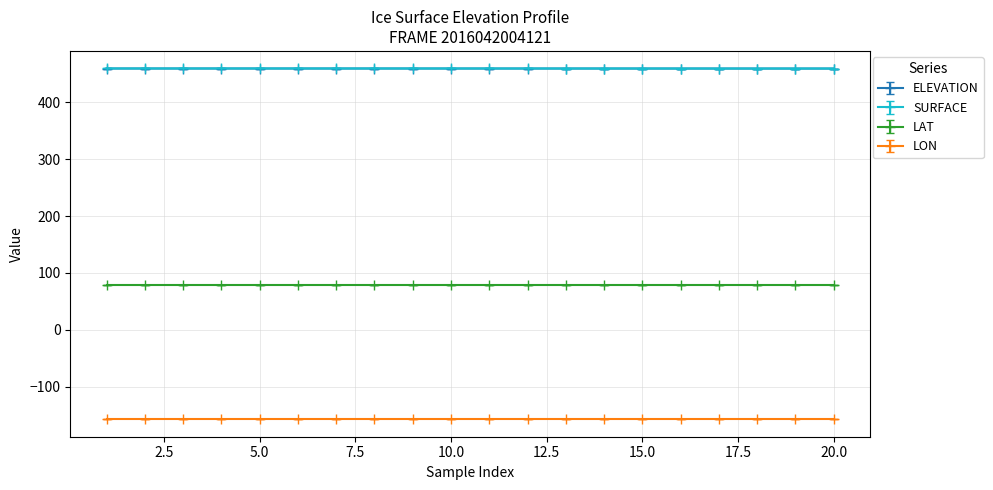

True or false: ELEVATION and LON intersect in this chart.

False